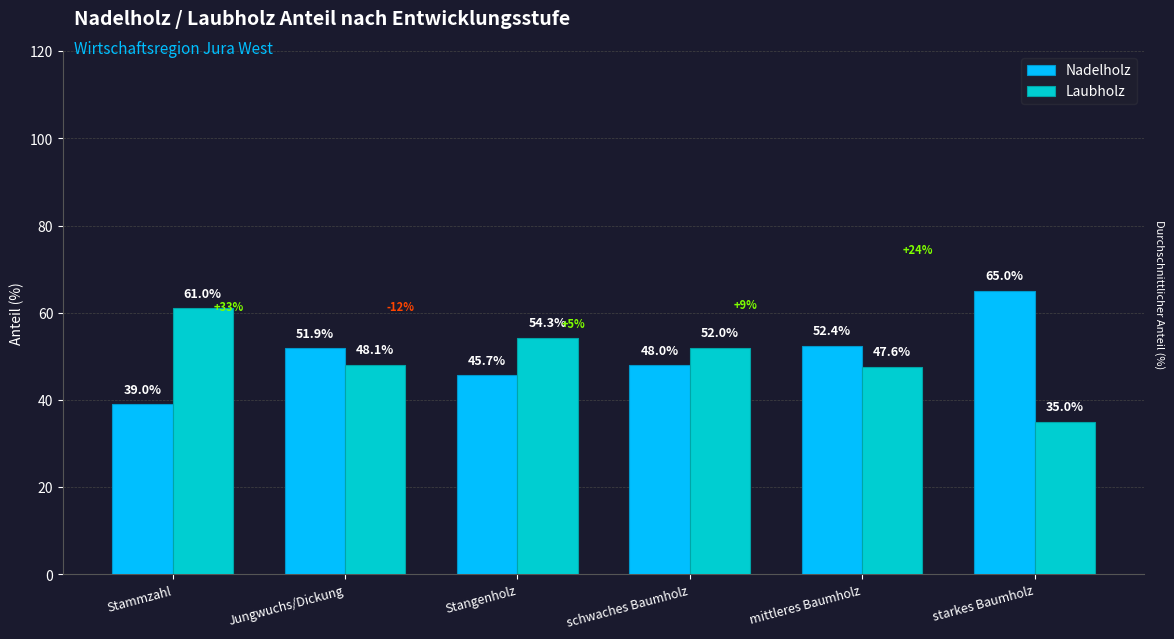

At which label is Nadelholz closest to 52?

Jungwuchs/Dickung